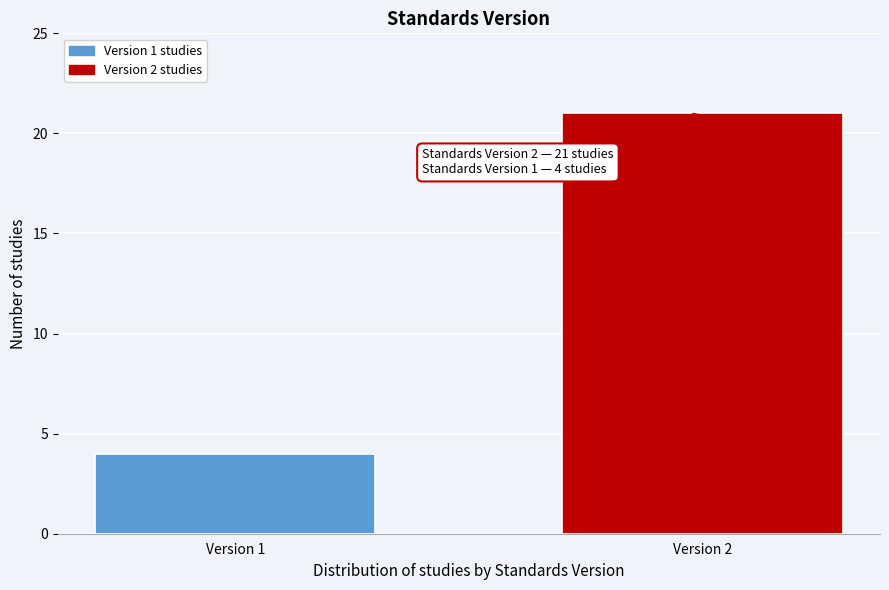

Reading left to right, what are all the values shown in this chart?

Version 1=4	Version 2=21